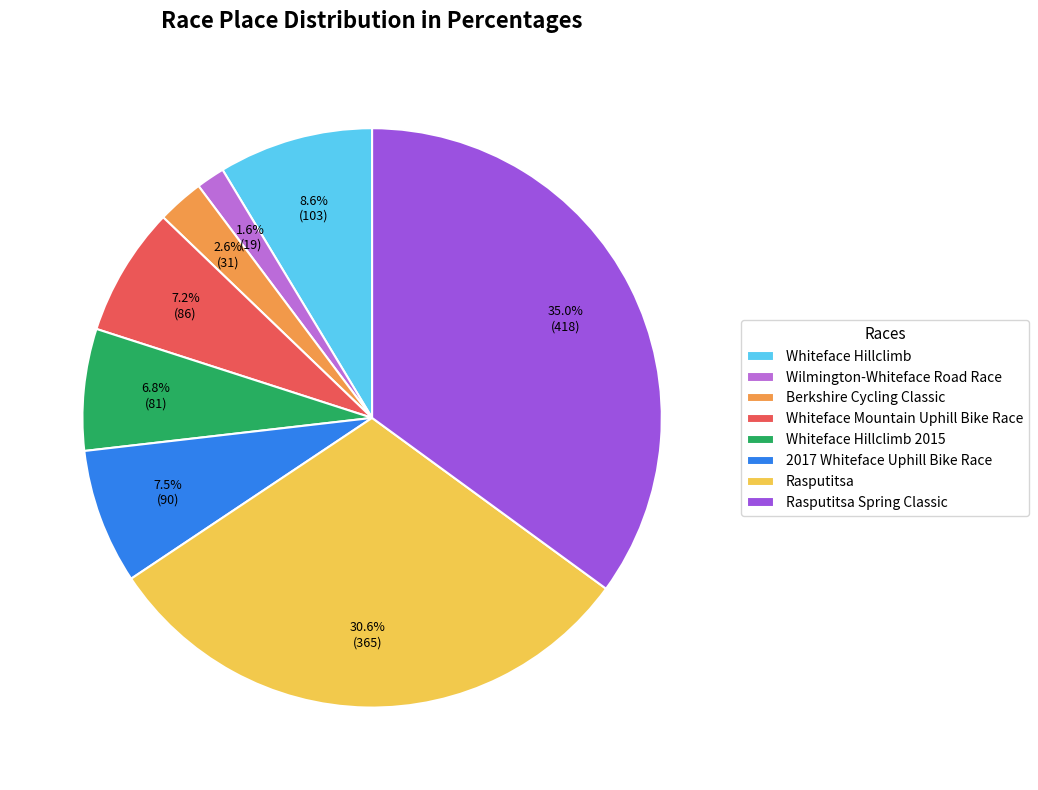

To the nearest percent, what is the difference between the largest and smallest slice percentages?

33%